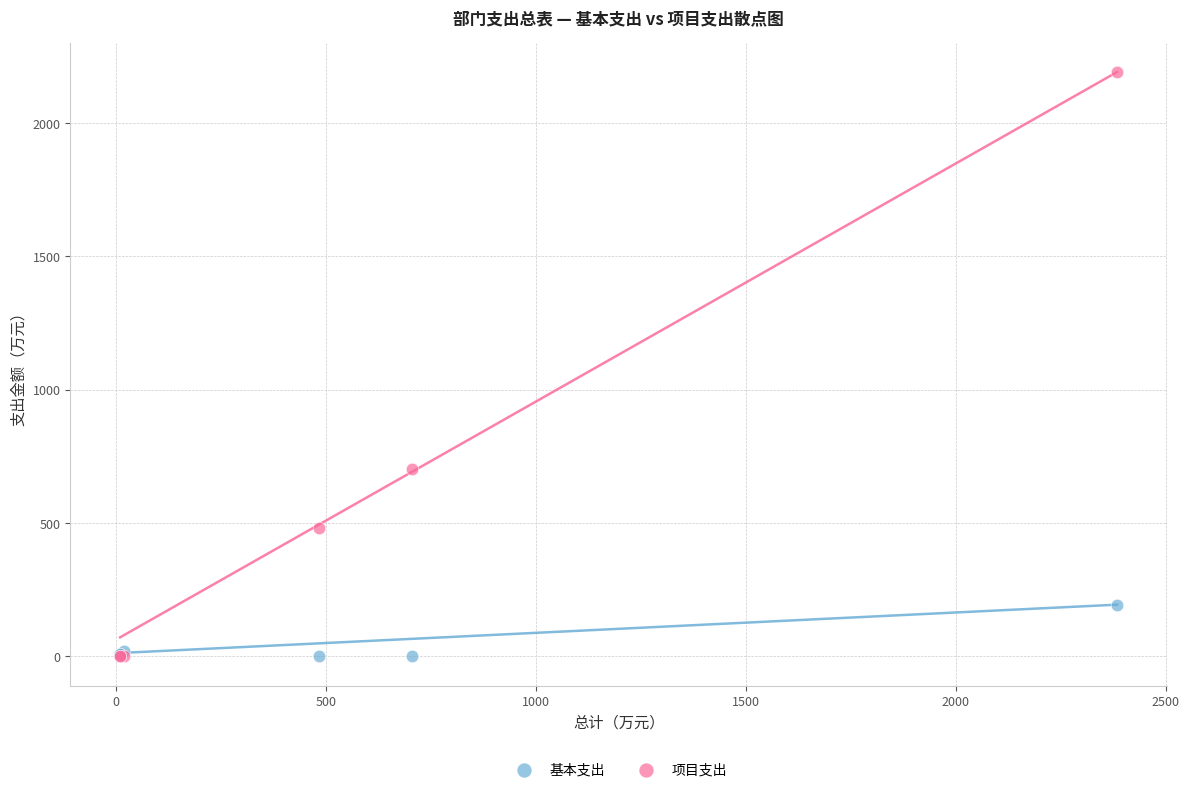

Across all series, what Y value is closest to 1095?

704.0